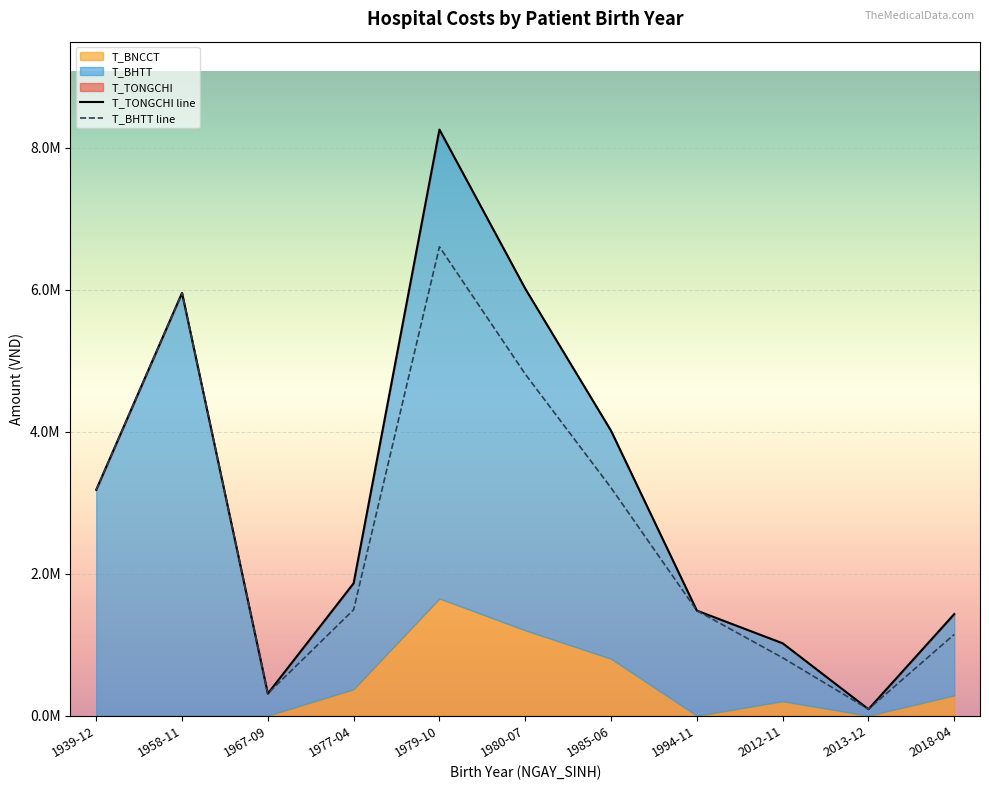

Is the value of T_BHTT at 2013-12 greater than the value of T_BNCCT at 1980-07?

No